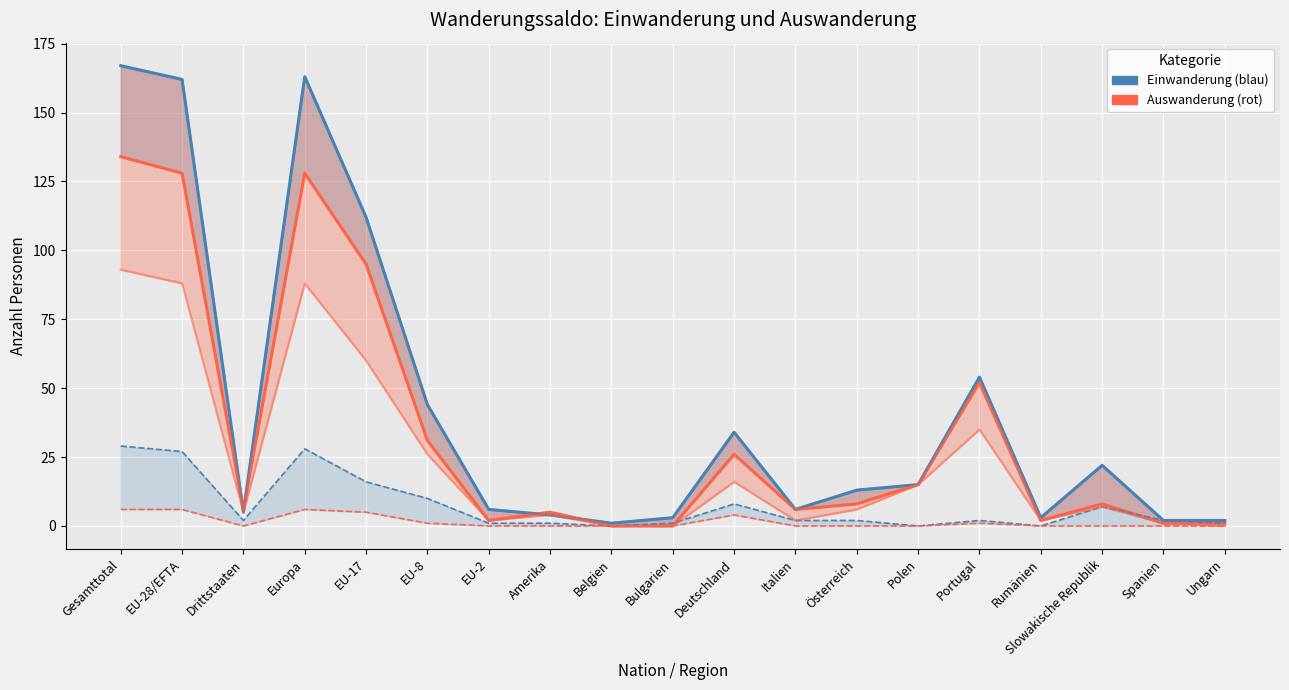

What is the difference between the maximum and minimum values in the Total Einwanderung series?

166